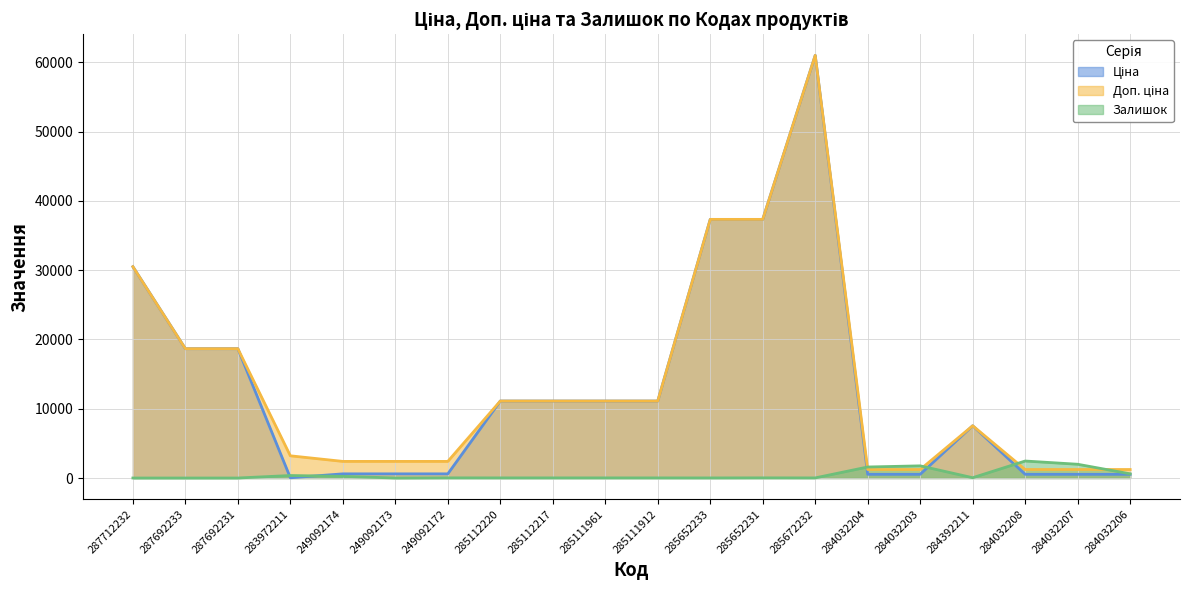

Between 249092172 and 284032206, which series saw the biggest shift?

Доп. ціна